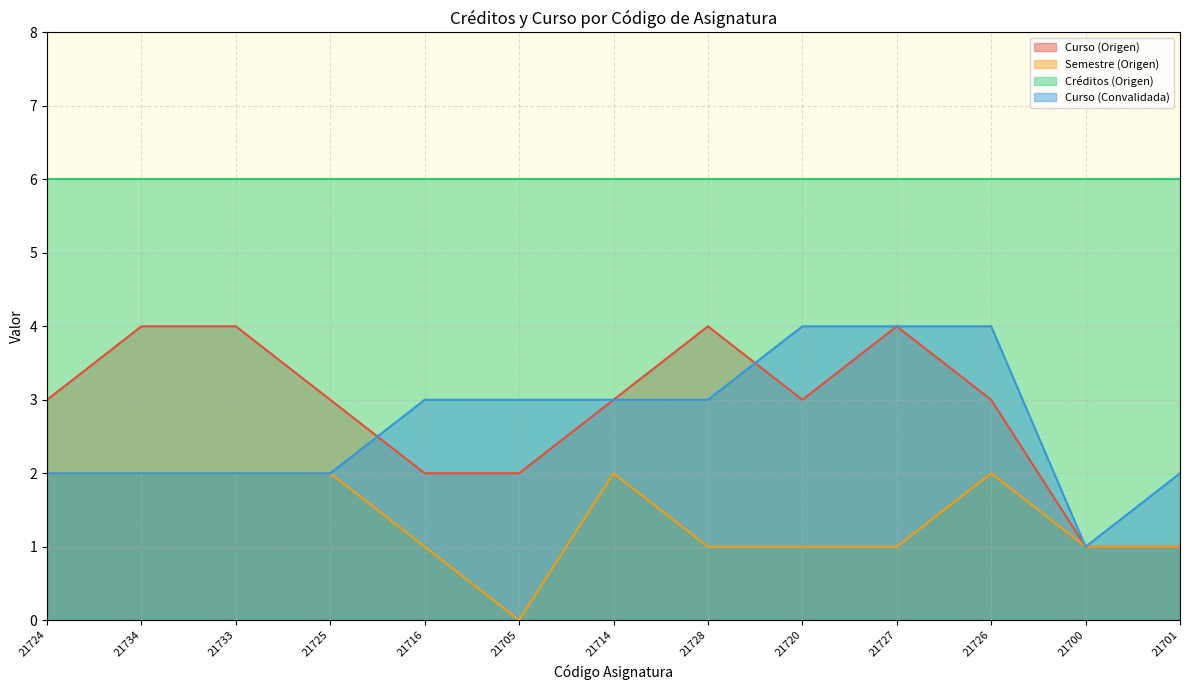

At which category is the sum across all series the highest?

21727